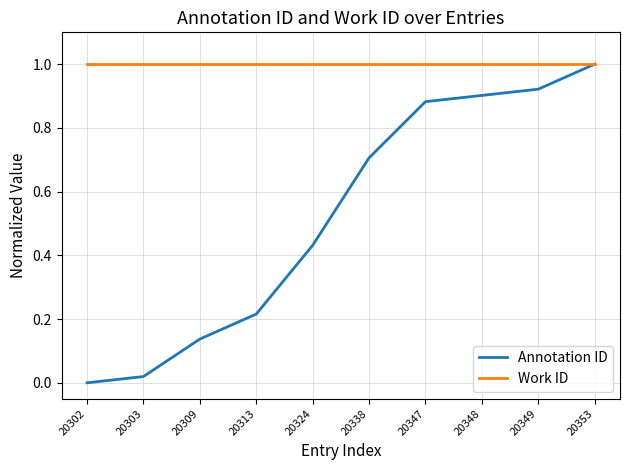

Is the value of Annotation ID at 20302 greater than the value of Work ID at 20313?

No